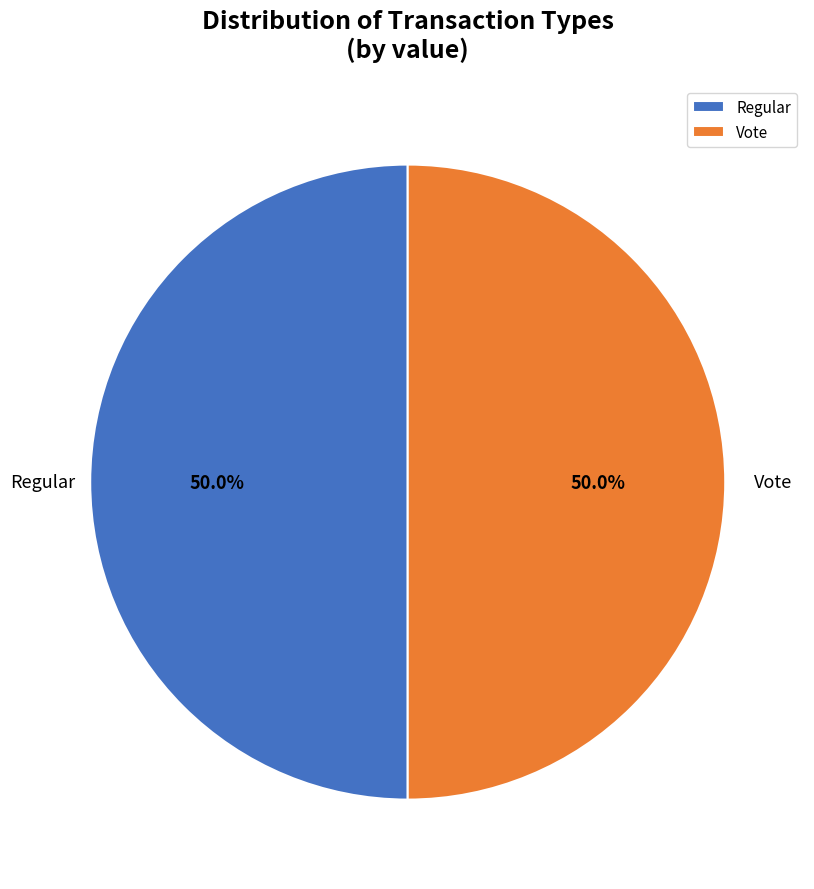

What portion of the pie excludes Vote?

50.0%